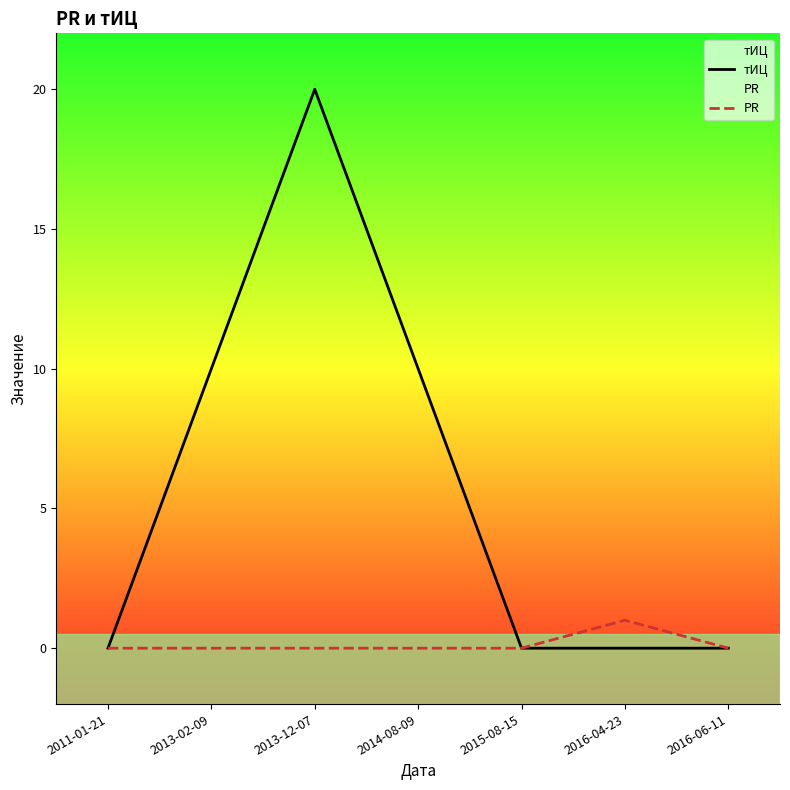

Where is PR nearest to the value 0?

2011-01-21